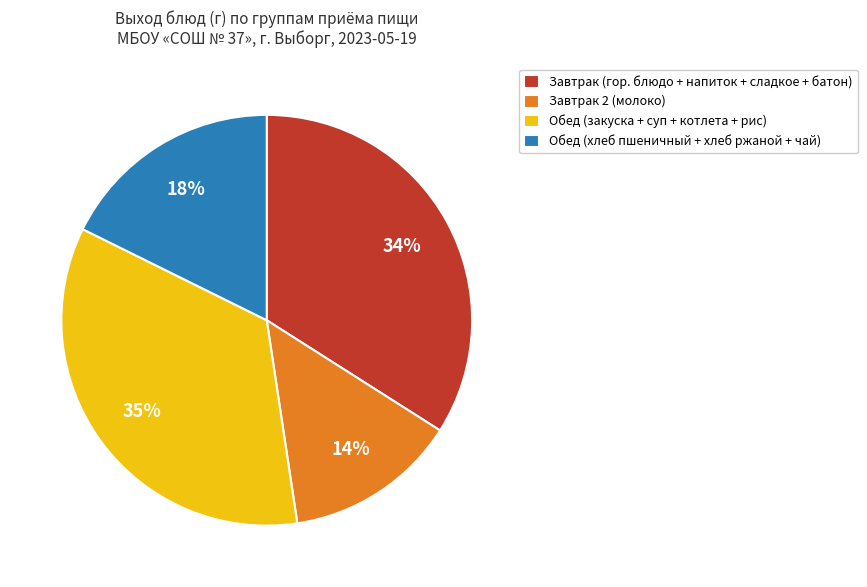

True or false: Обед (хлеб пшеничный + хлеб ржаной + чай) accounts for 31% of the total.

False